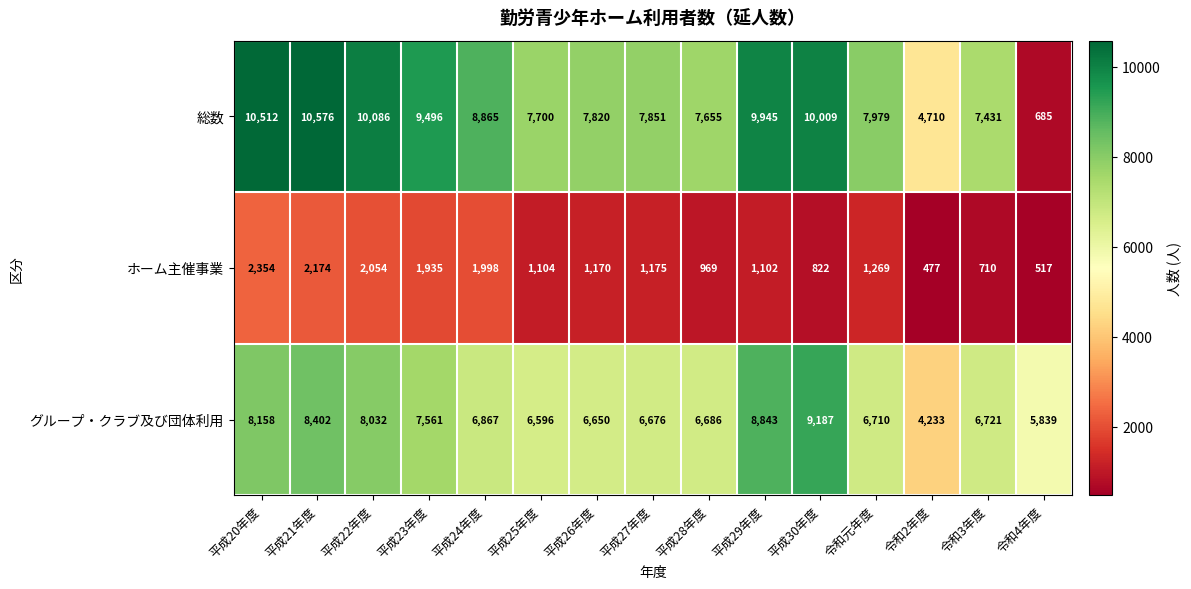

Which label corresponds to the largest value in the chart?

平成21年度